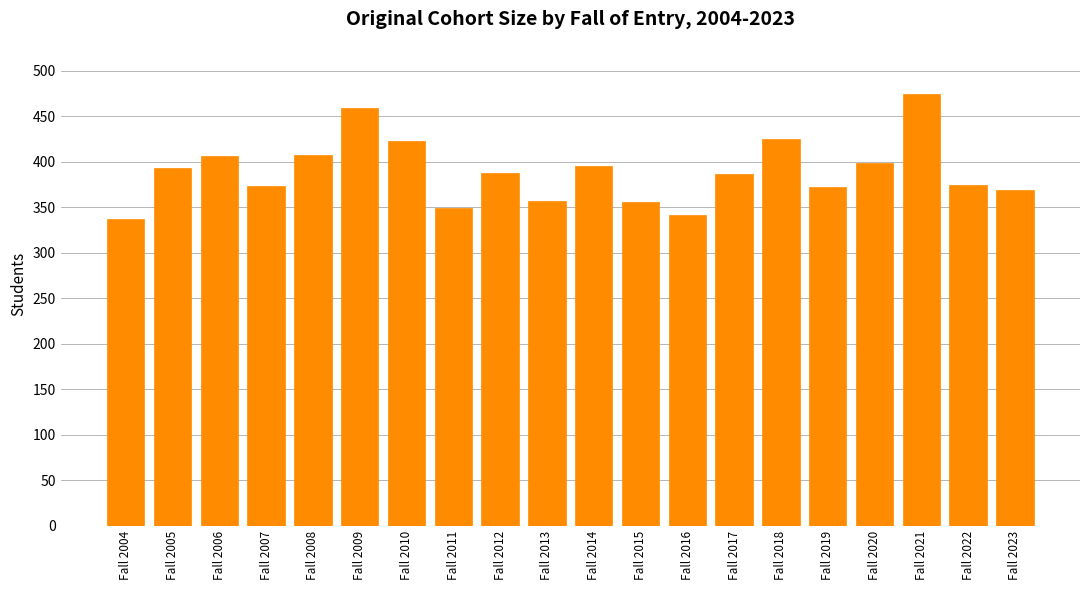

Between Fall 2021 and Fall 2016, which is larger?

Fall 2021